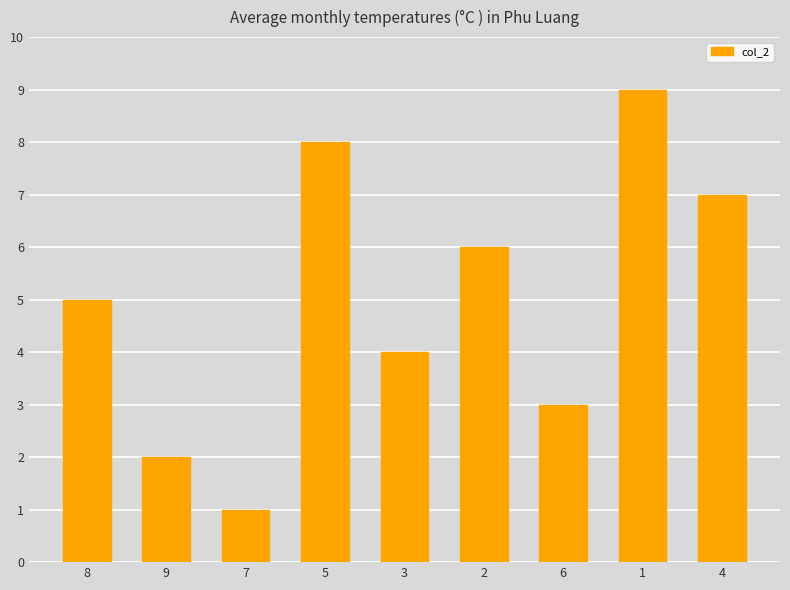

The chart shows a value of 1 at 7. True or false?

True